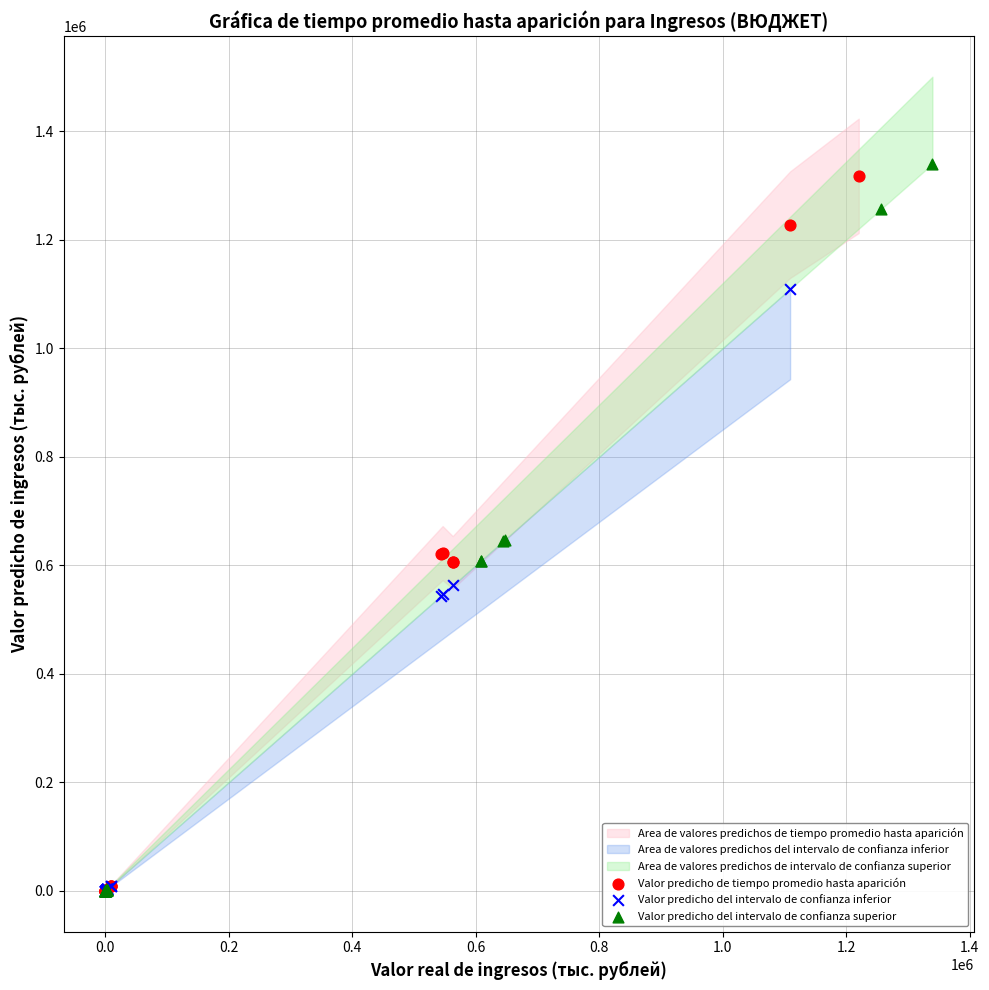

Which series has the widest spread of Y values?

Valor predicho del intervalo de confianza superior